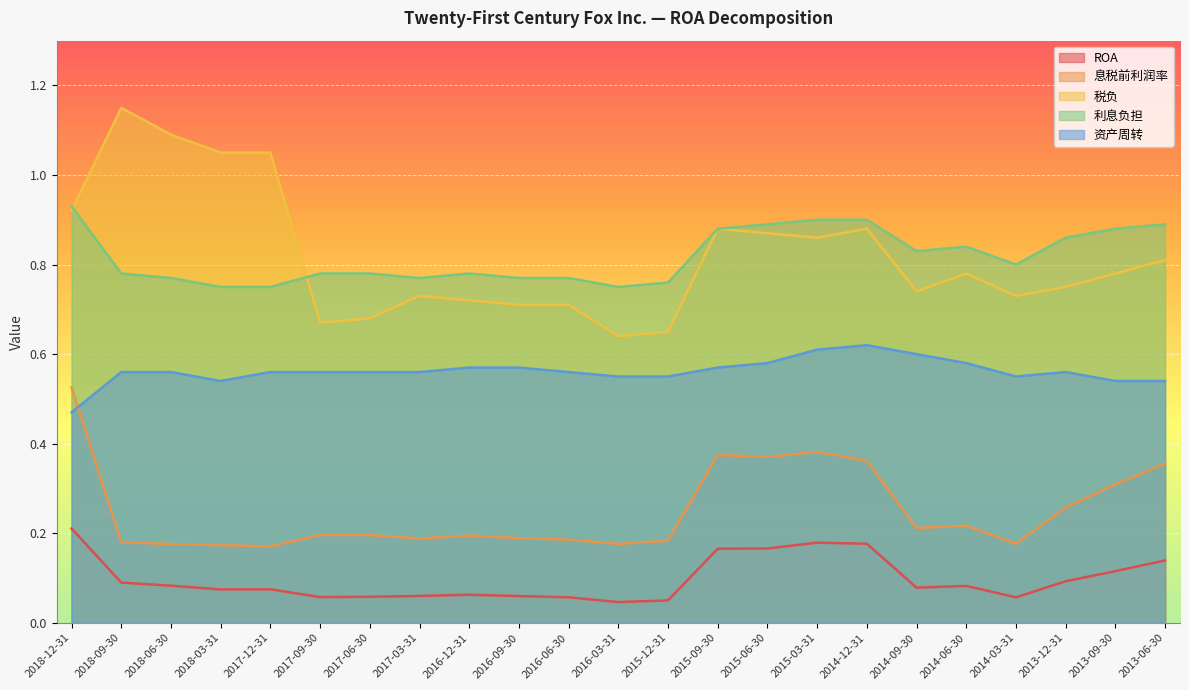

Is it true that 息税前利润率 equals 0.1 at 2015-09-30?

False